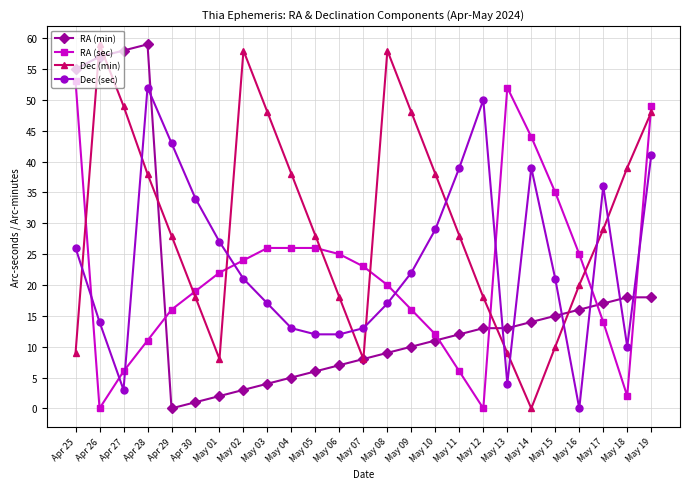

Where is the first local minimum for Dec (min)?

May 01